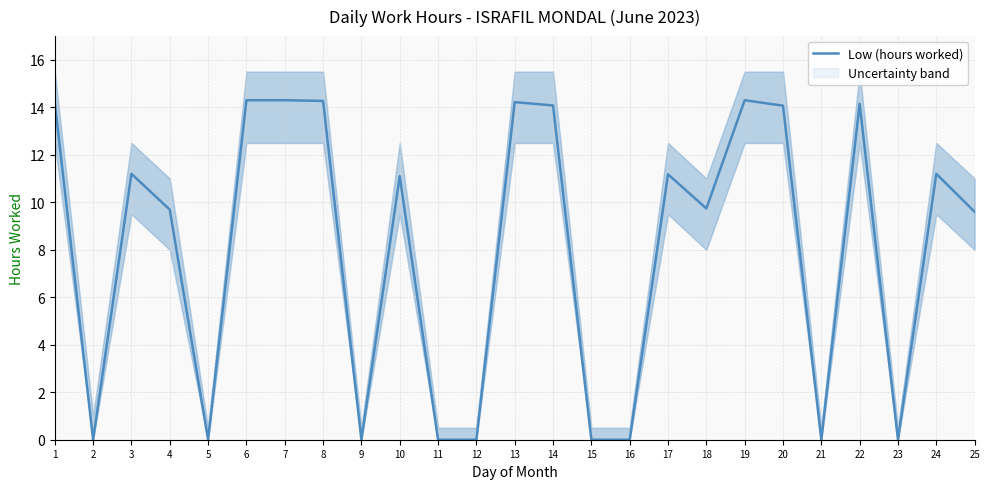

How many values are above zero?

16